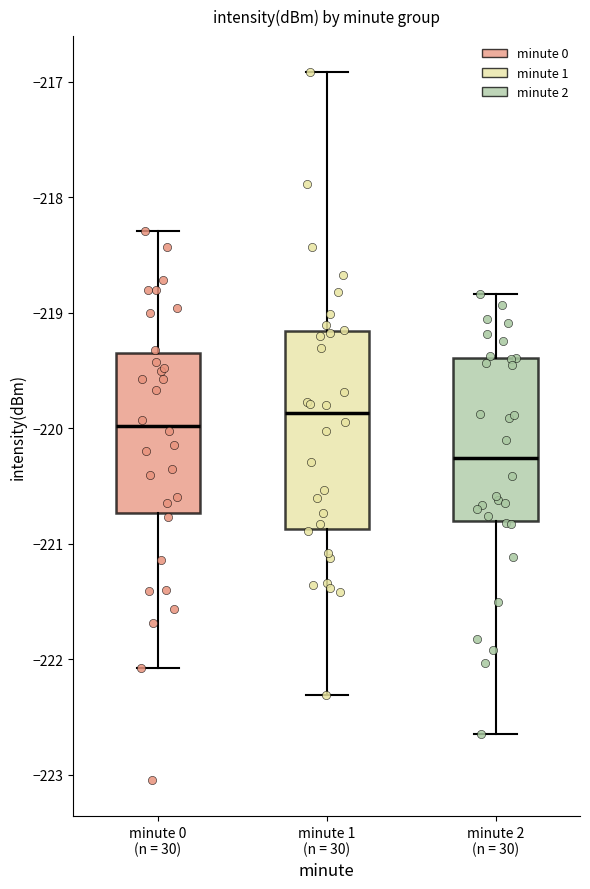

Which box is the tallest, from its lower edge to its upper edge?

minute 1 (n = 30)